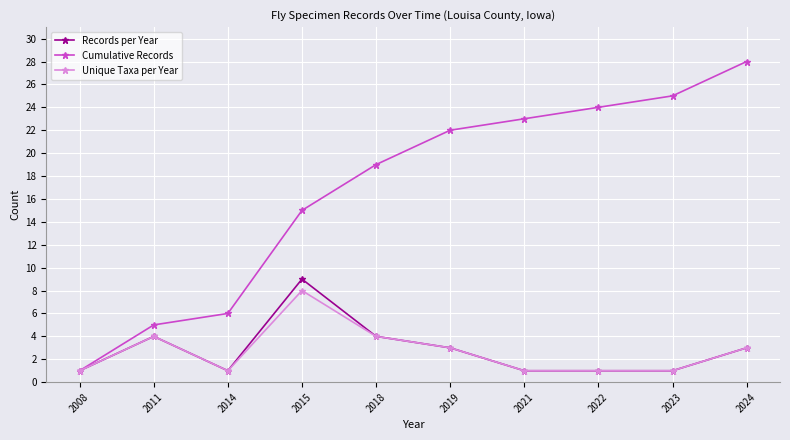

Reading right to left, extract all data points from this chart.

Records per Year: 3	1	1	1	3	4	9	1	4	1
Cumulative Records: 28	25	24	23	22	19	15	6	5	1
Unique Taxa per Year: 3	1	1	1	3	4	8	1	4	1